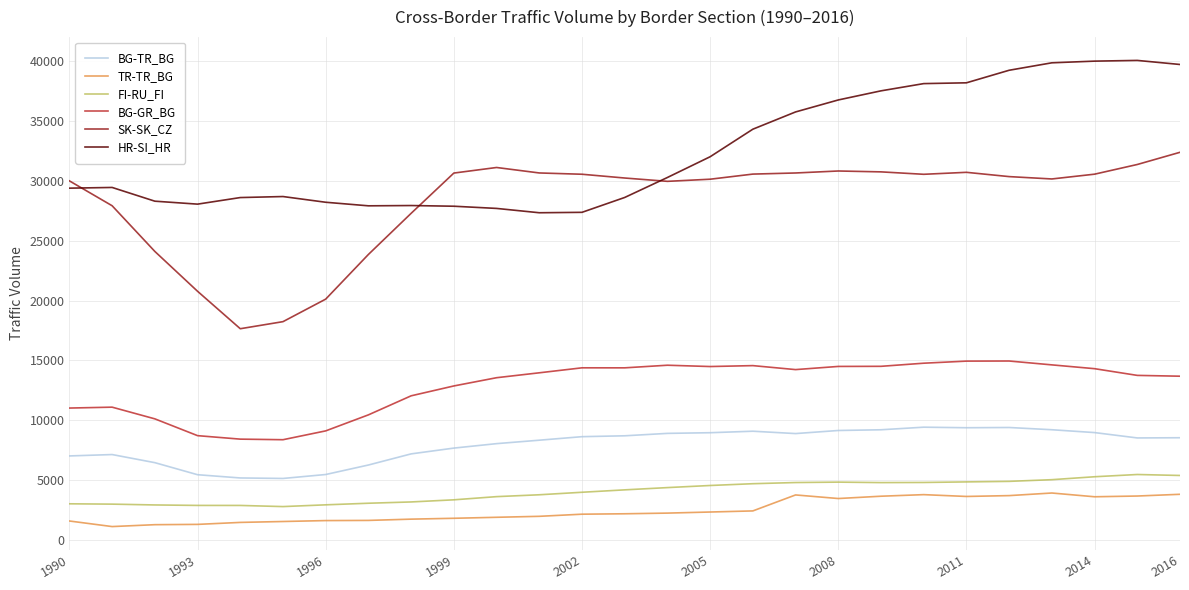

True or false: FI-RU_FI and SK-SK_CZ intersect in this chart.

False